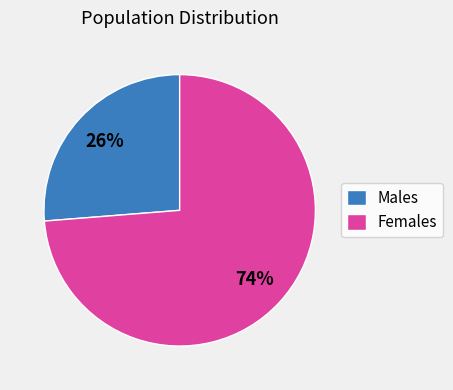

Do Males and Females together represent more than half of the pie?

Yes